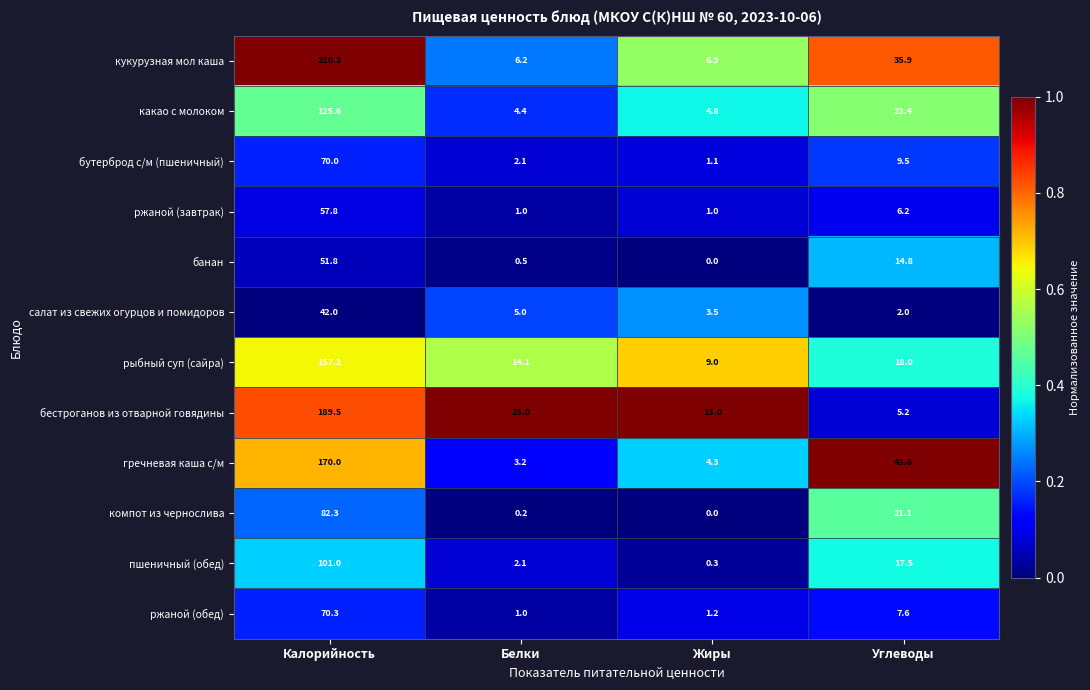

The кукурузная мол каша series shows 6.2 at Белки. True or false?

True